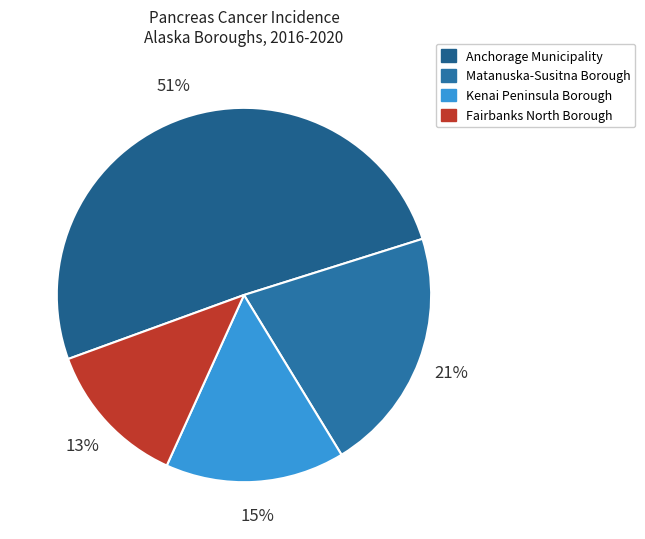

Do Kenai Peninsula Borough and Matanuska-Susitna Borough together represent more than half of the pie?

No